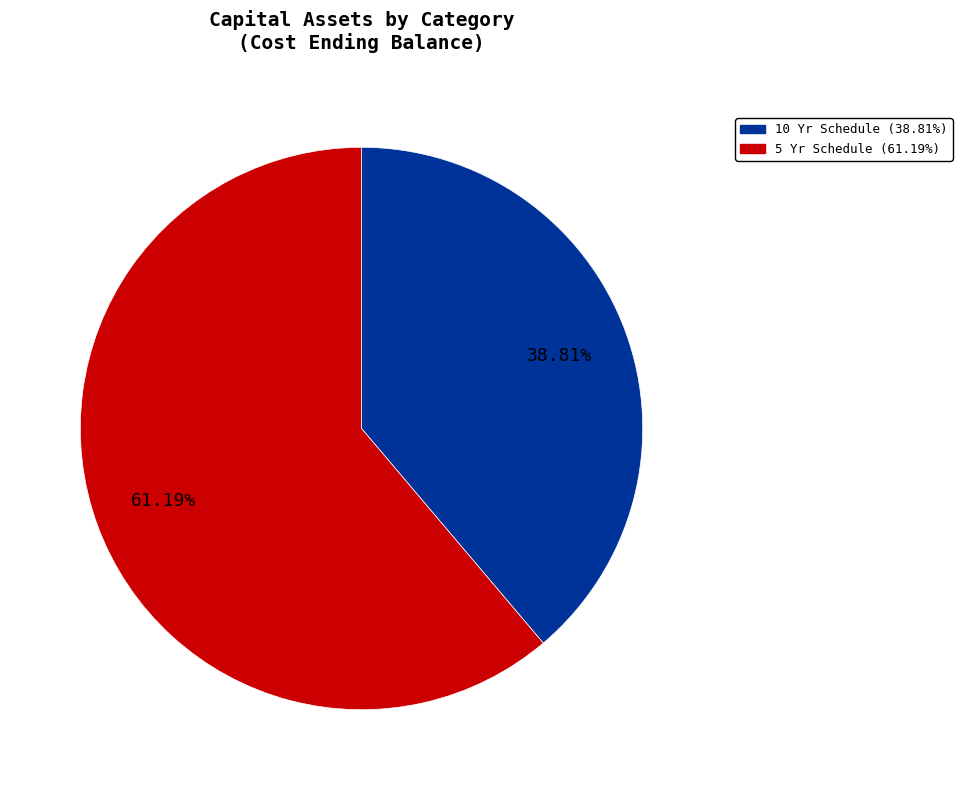

Does any single category account for the majority?

Yes